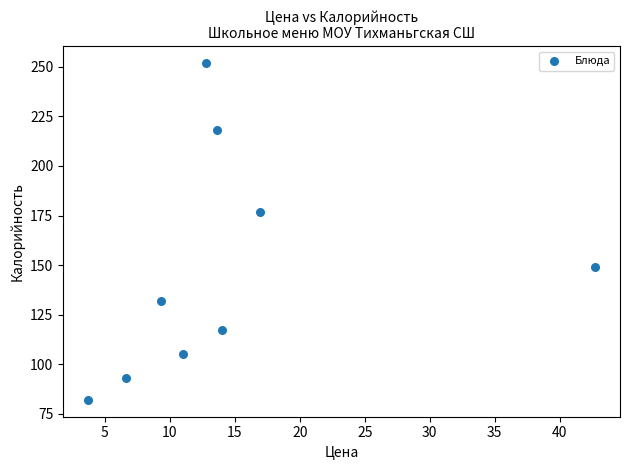

What Y value in the scatter plot is closest to 167?

177